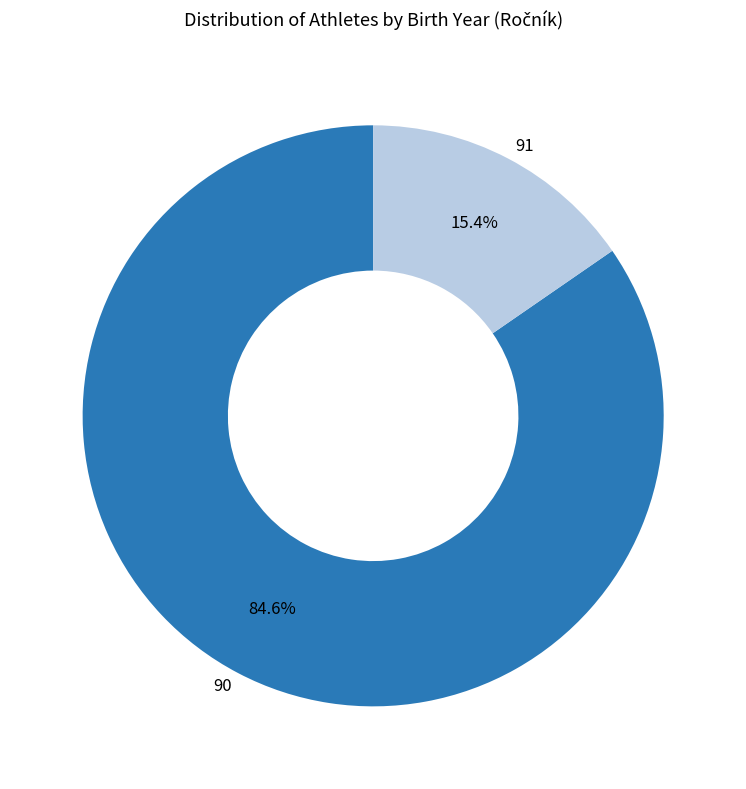

Is 91 the majority of the pie?

No